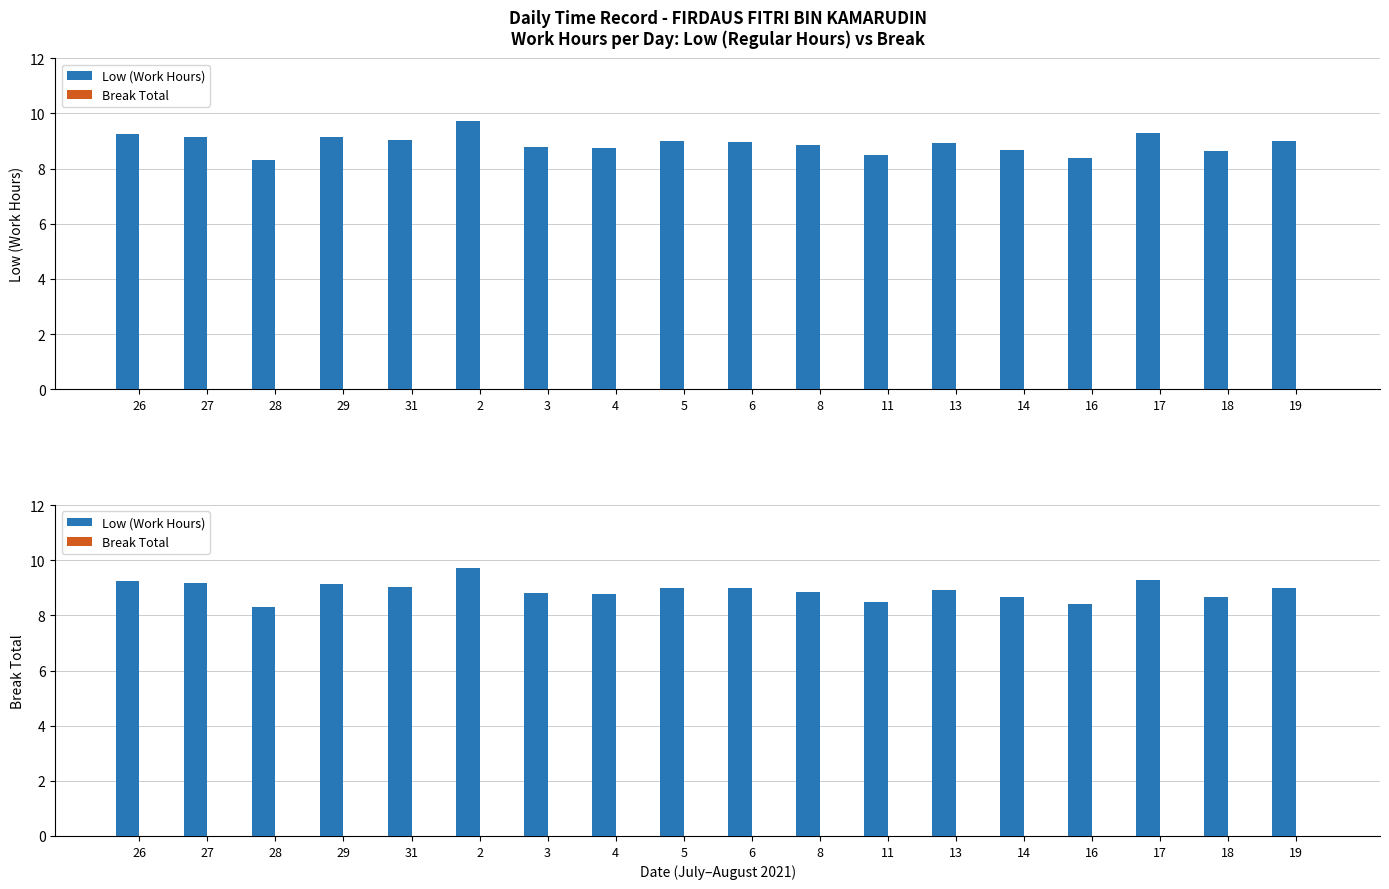

What is the label of the 8th bar from the left?

4